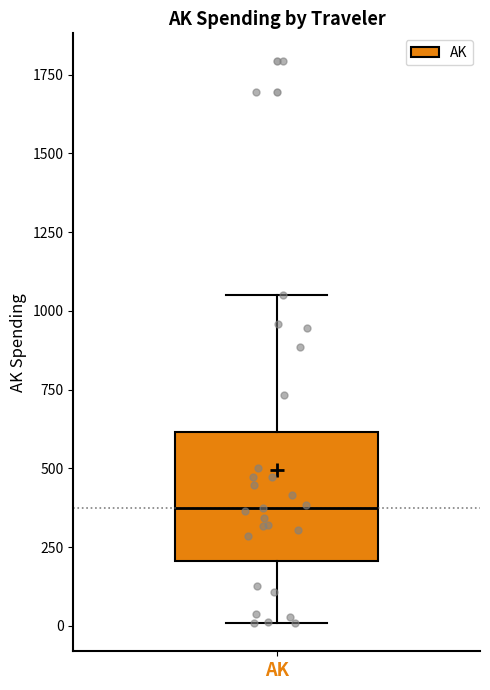

Transcribe this box plot: give where the median line is, the range the box spans, and where the two whiskers end, as read against the y-axis. The values are not printed on the chart, so give them approximately, as read against the axis.

median 350, box 200 to 600, whiskers 0 to 1050